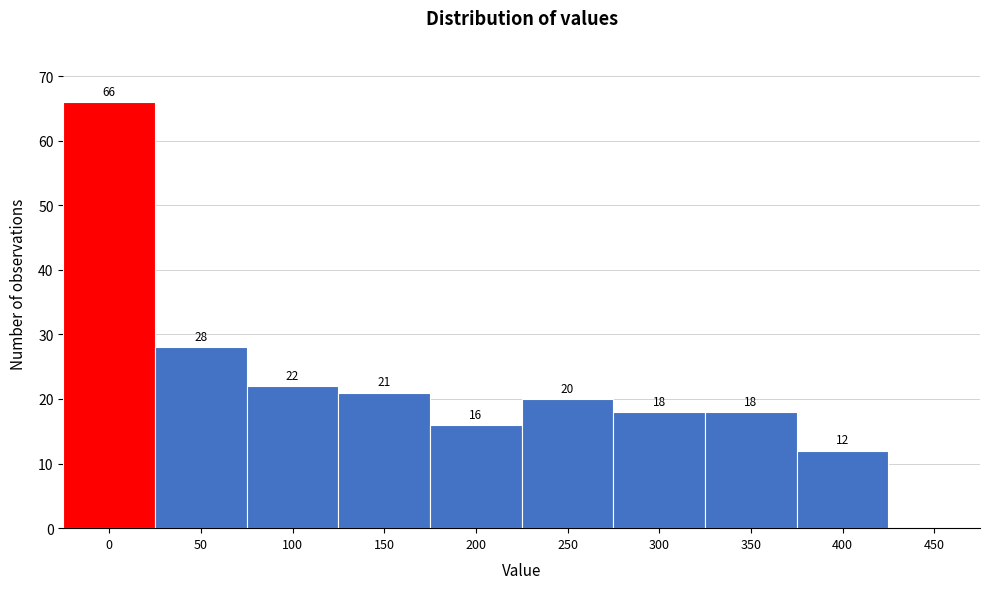

Reading right to left, what are all the values shown in this chart?

450=0	400=12	350=18	300=18	250=20	200=16	150=21	100=22	50=28	0=66